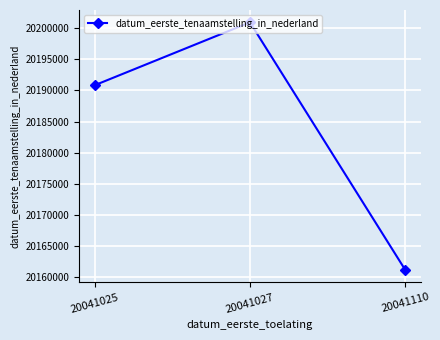

What is the sum of all values?

60552931